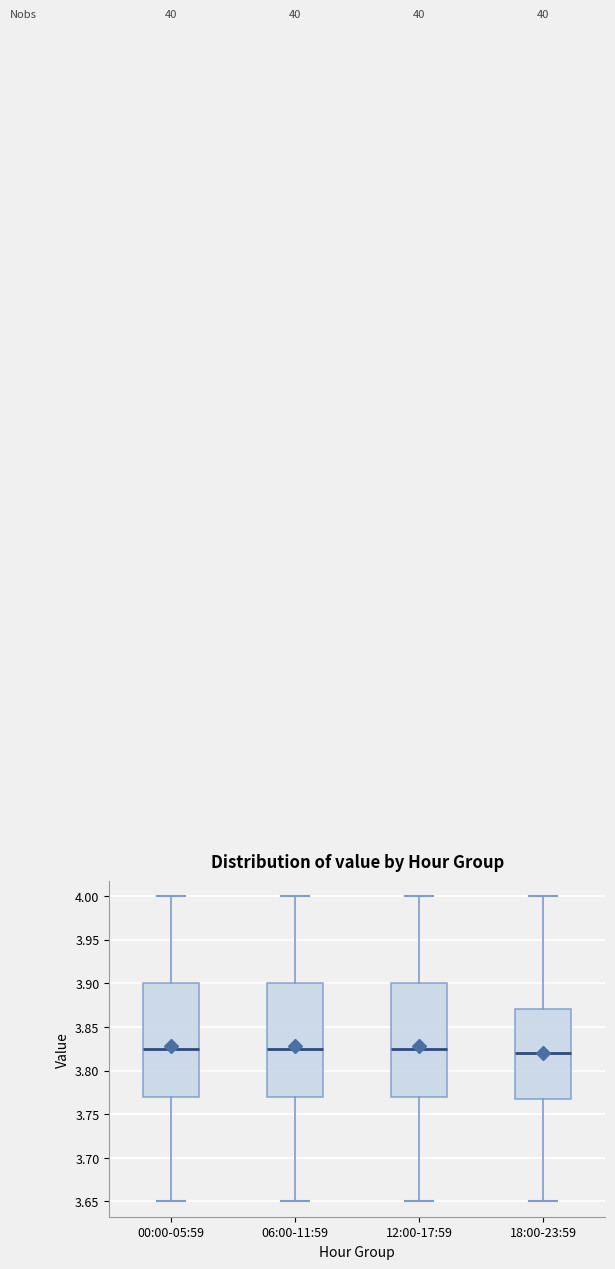

Which box has the lowest median line?

18:00-23:59